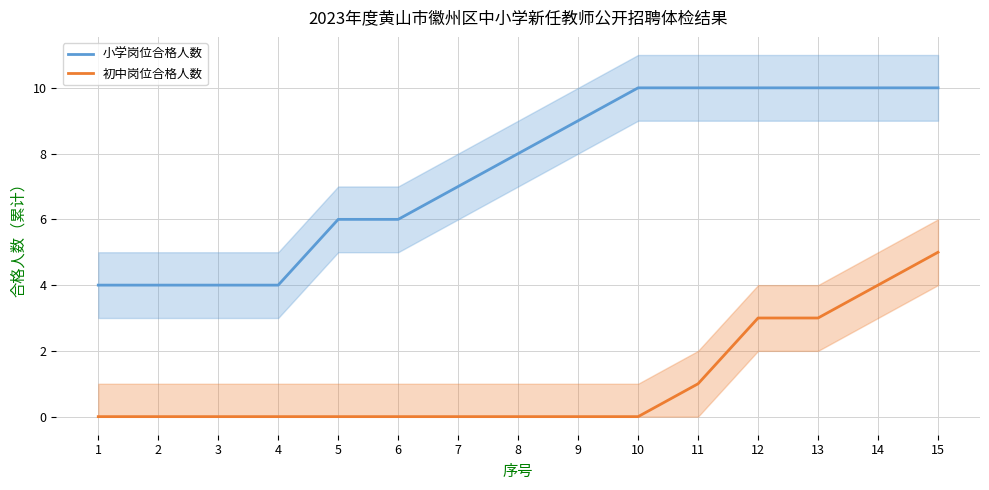

Where is 初中岗位合格人数 nearest to the value 2?

11